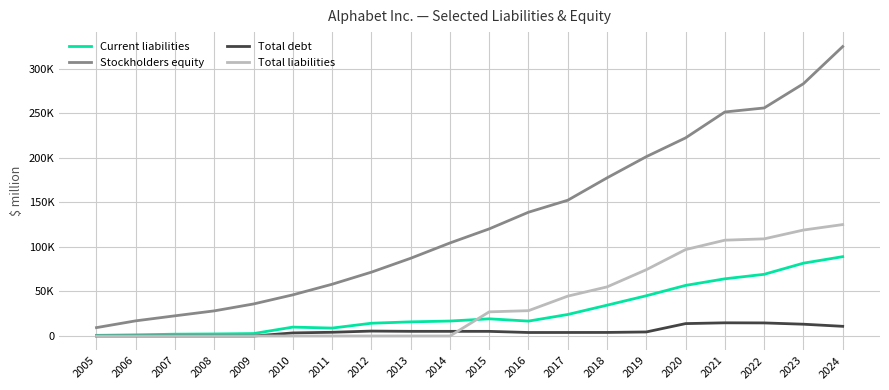

What is the value of the Stockholders equity point at the 3rd from the left?

22690